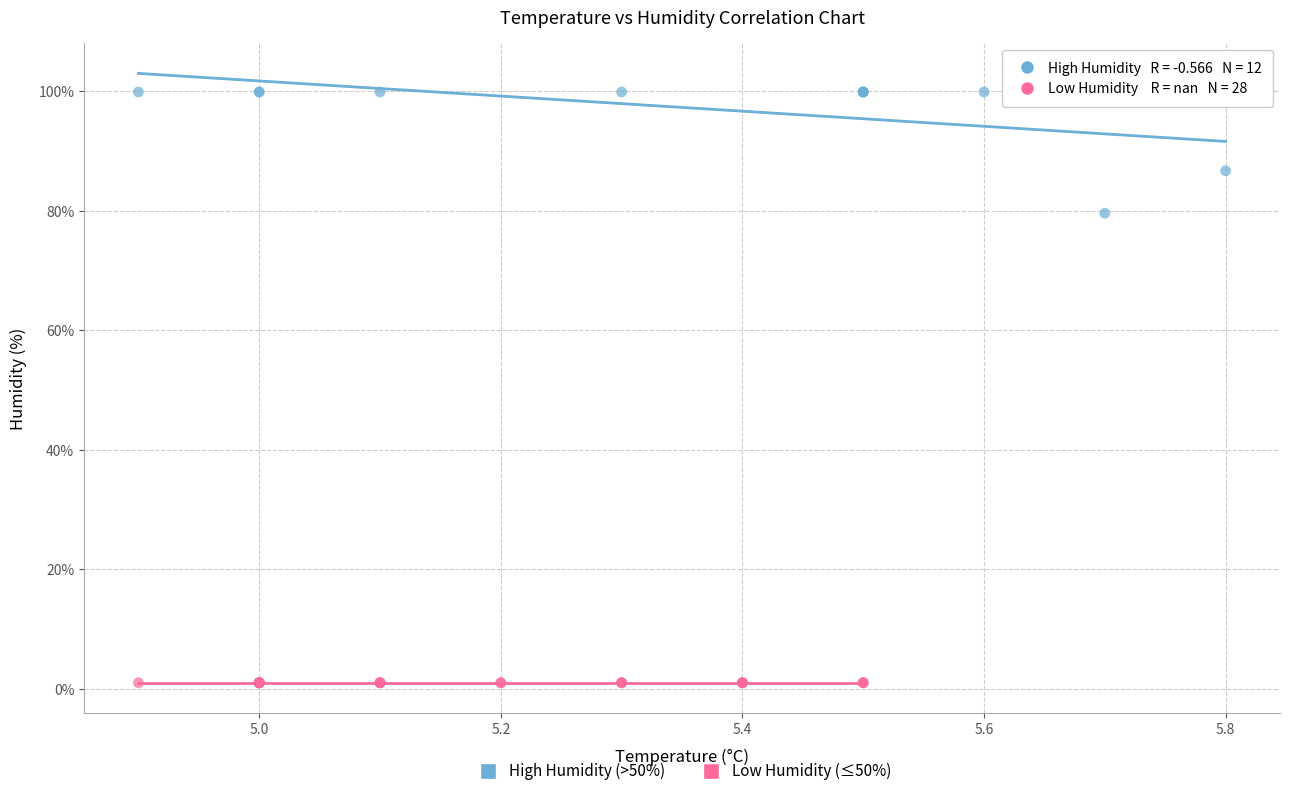

Which series contains the highest Y value?

High Humidity (>50%)